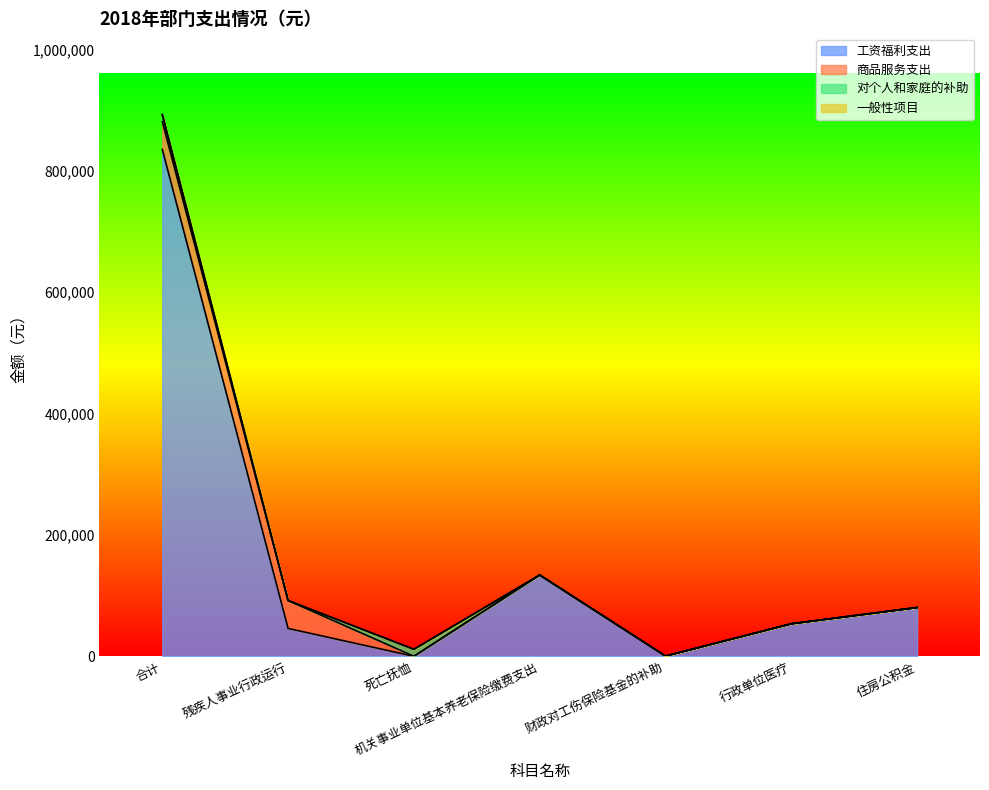

What are all the series names shown in the legend?

工资福利支出, 商品服务支出, 对个人和家庭的补助, 一般性项目